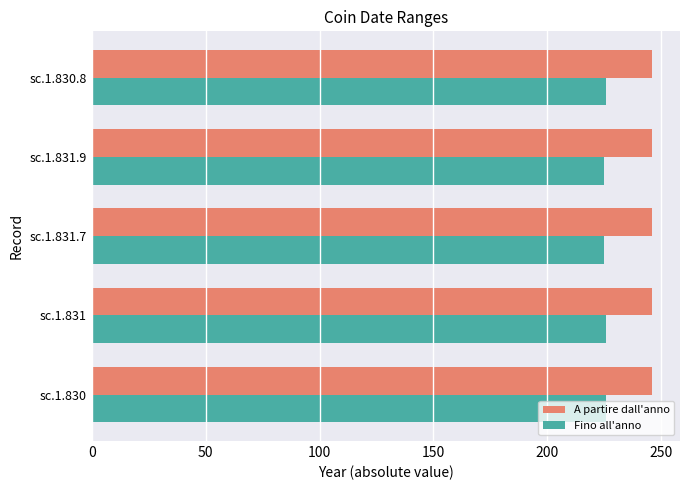

The Fino all'anno series shows 225 at sc.1.831.7. True or false?

True